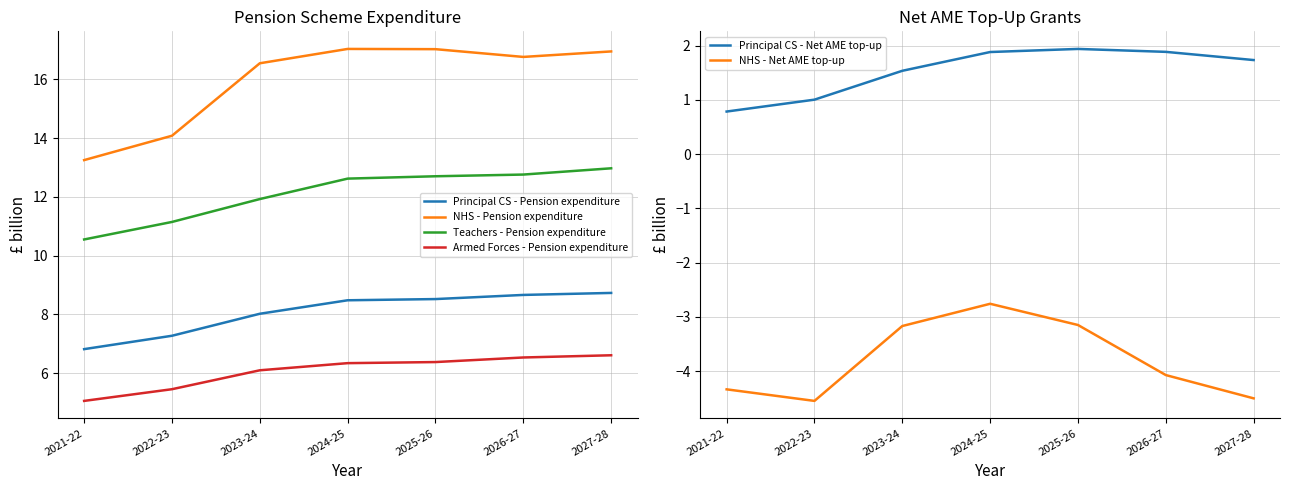

Reading left to right, list all the values displayed in this chart.

Principal CS - Pension expenditure: 6.8	7.3	8.0	8.5	8.5	8.7	8.7
NHS - Pension expenditure: 13.3	14.1	16.6	17.0	17.0	16.8	17.0
Teachers - Pension expenditure: 10.6	11.2	11.9	12.6	12.7	12.8	13.0
Armed Forces - Pension expenditure: 5.1	5.5	6.1	6.3	6.4	6.5	6.6
Principal CS - Net AME top-up: 0.8	1.0	1.5	1.9	1.9	1.9	1.7
NHS - Net AME top-up: -4.3	-4.5	-3.2	-2.8	-3.1	-4.1	-4.5